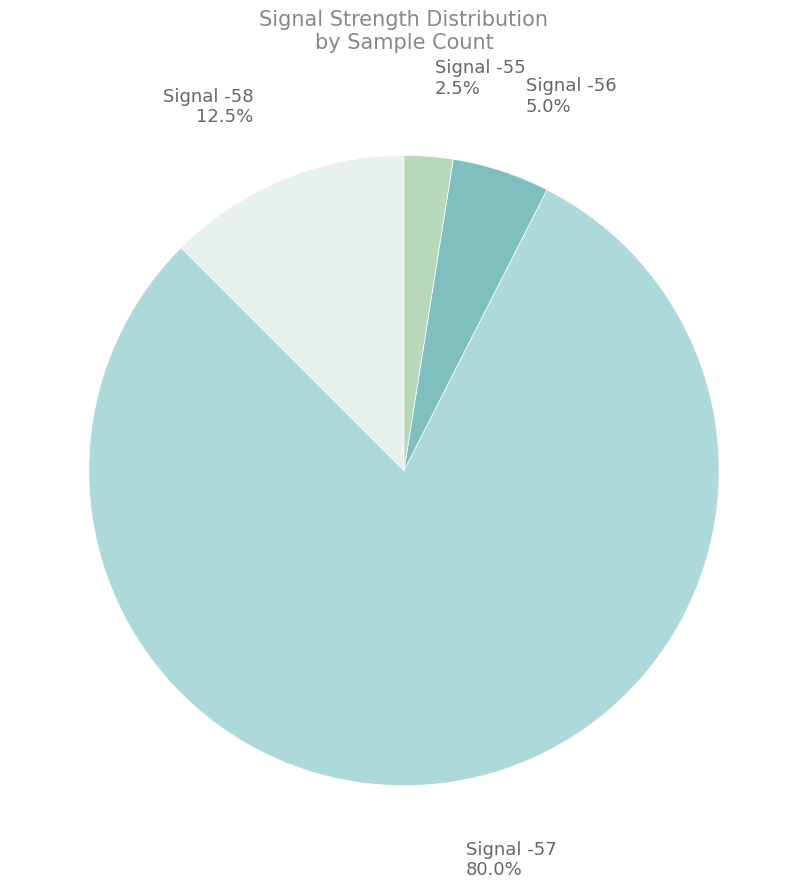

Rank the categories by value from highest to lowest.

Signal -57, Signal -58, Signal -56, Signal -55